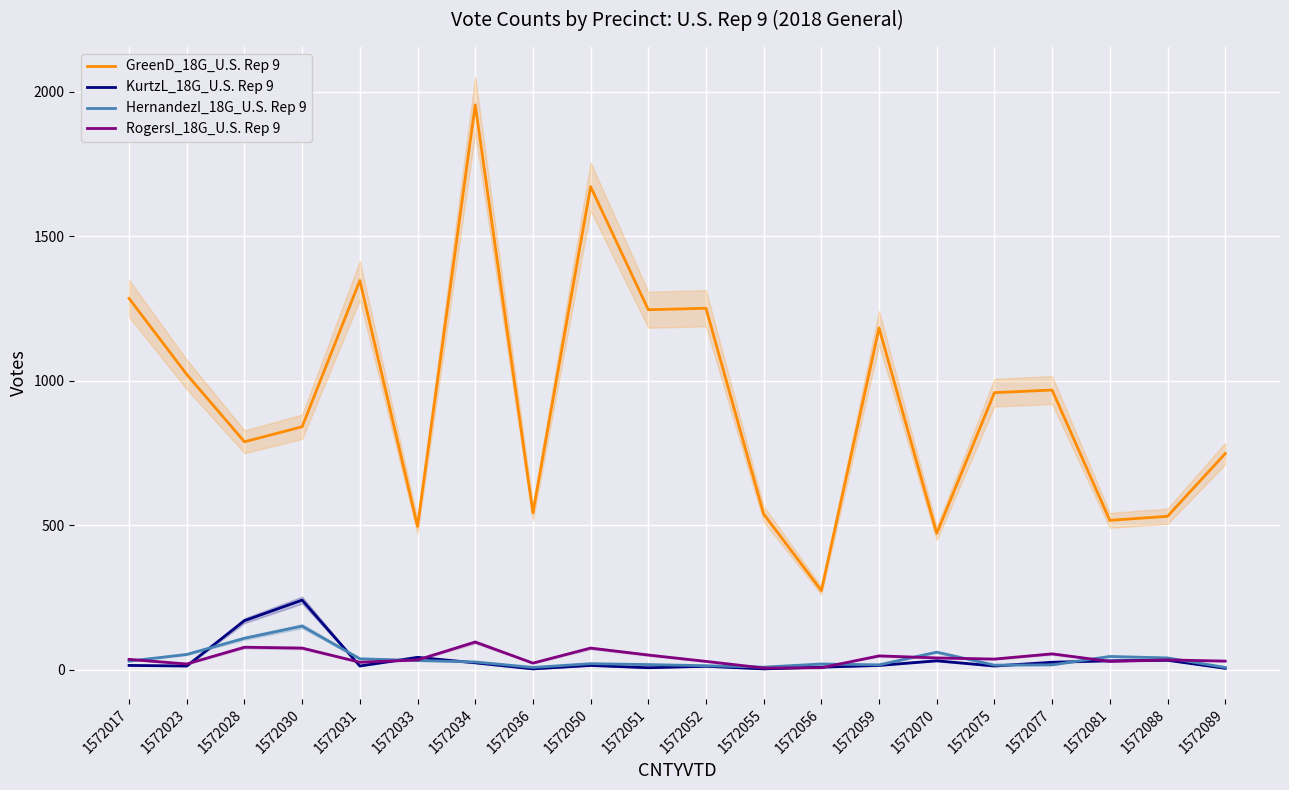

What is the difference between the HernandezI_18G_U.S. Rep 9 values at 1572034 and 1572081?

19